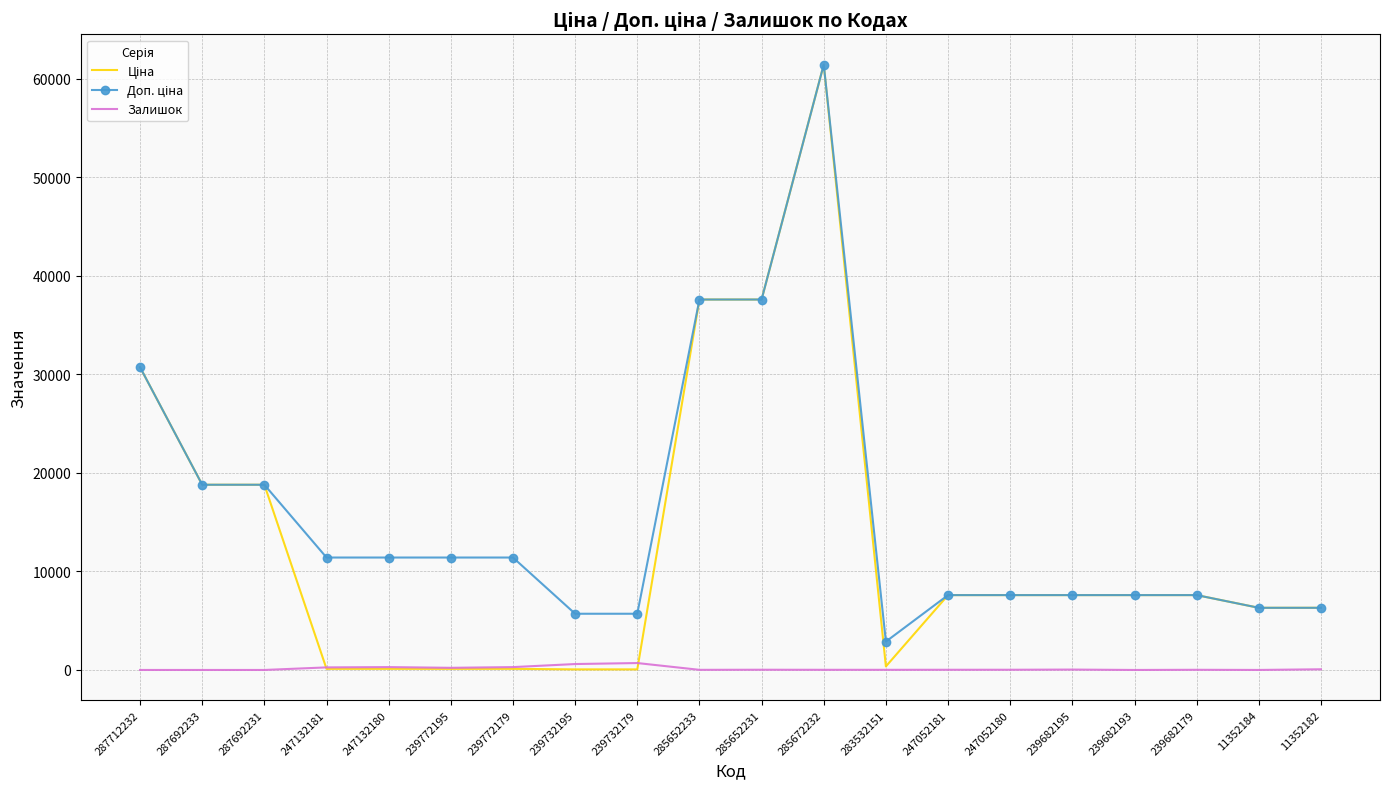

At which category does the chart reach its peak across all series?

285672232